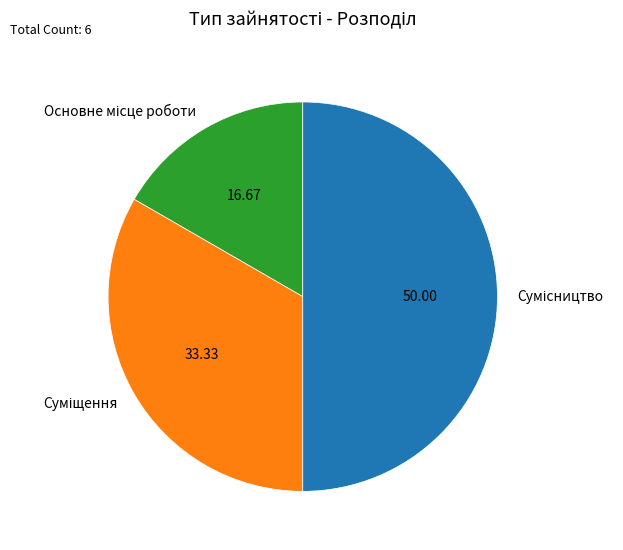

How many slices are in this pie chart?

3